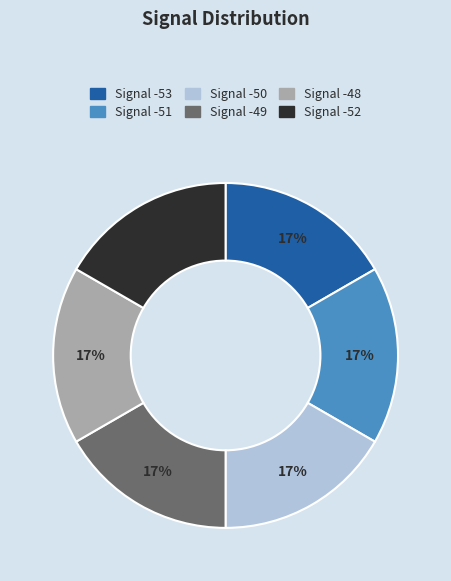

Combined, do Signal -51 and Signal -48 account for over 50%?

No